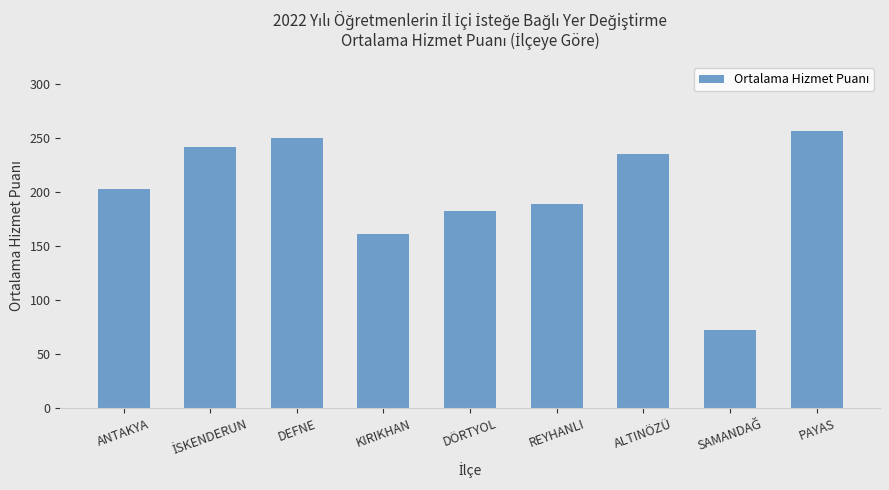

True or false: the data shows 250 at DEFNE.

True